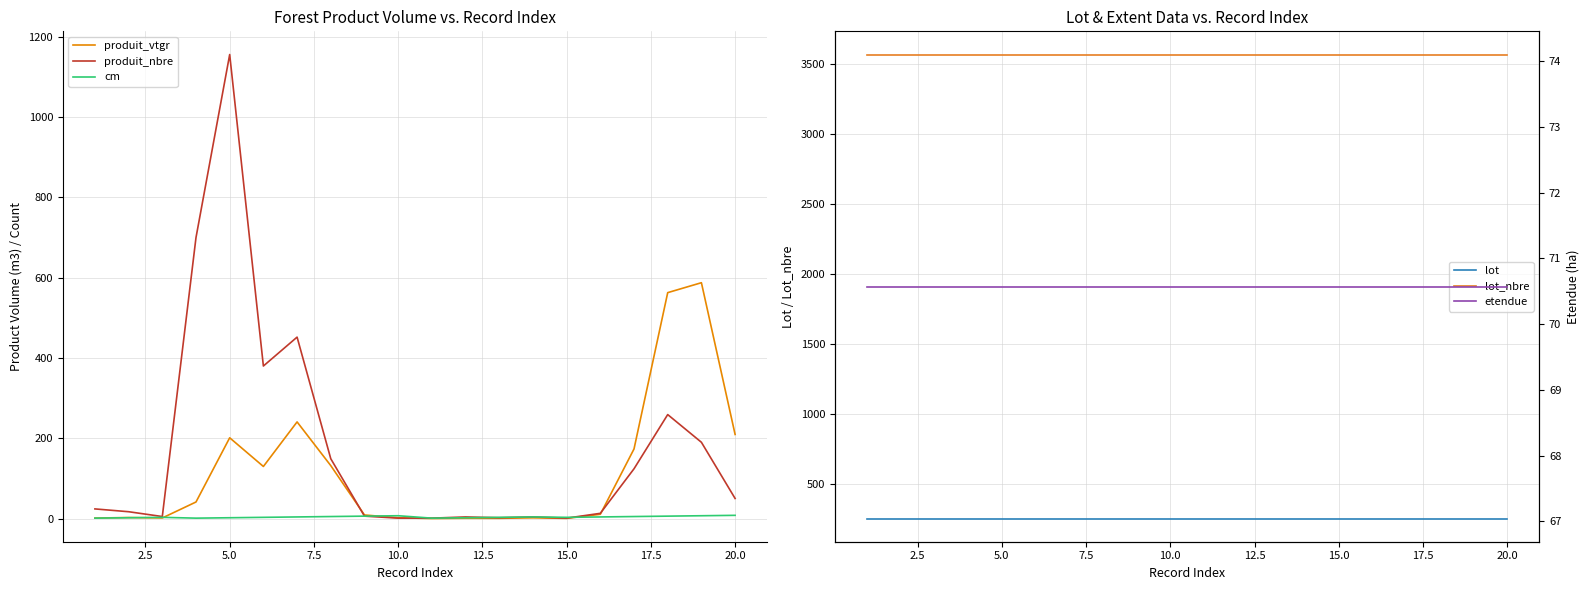

What is the highest value of the produit_vtgr series?

587.5